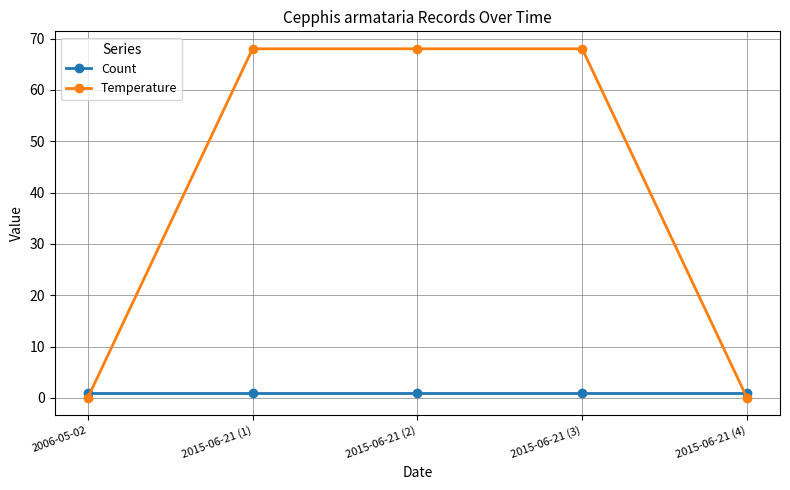

What is the maximum value shown in the chart?

68